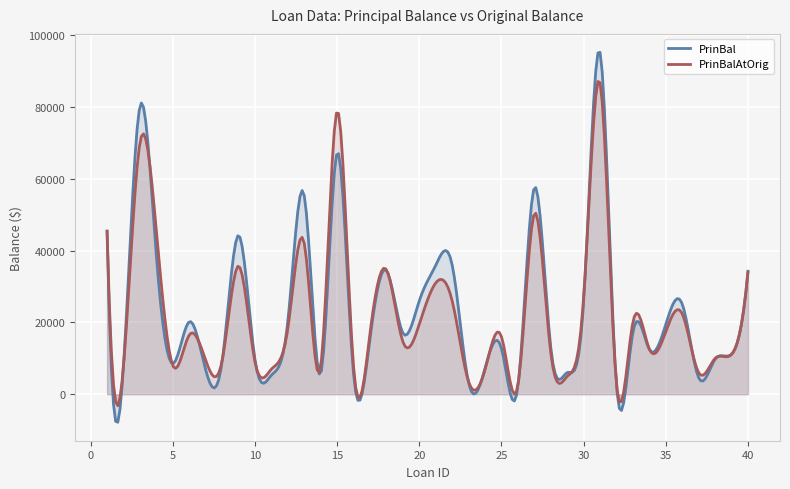

Is it true that PrinBalAtOrig equals 16500.0 at 6?

True